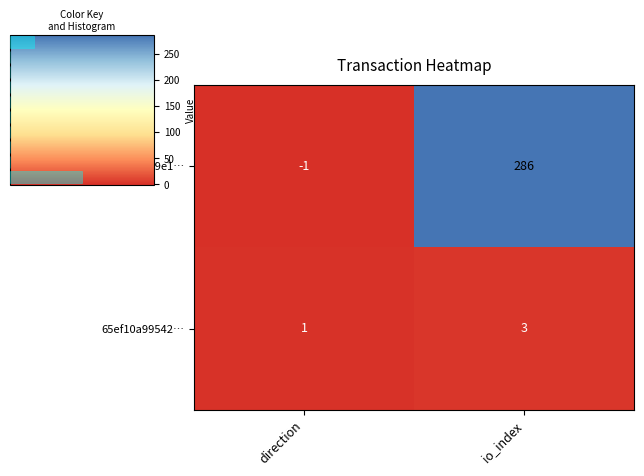

What is the total value across all series at io_index?

289